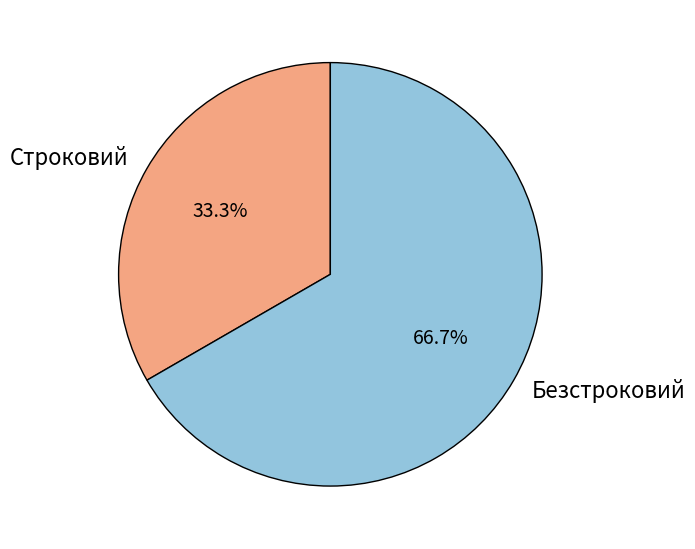

How much of the chart is everything except Строковий?

66.7%